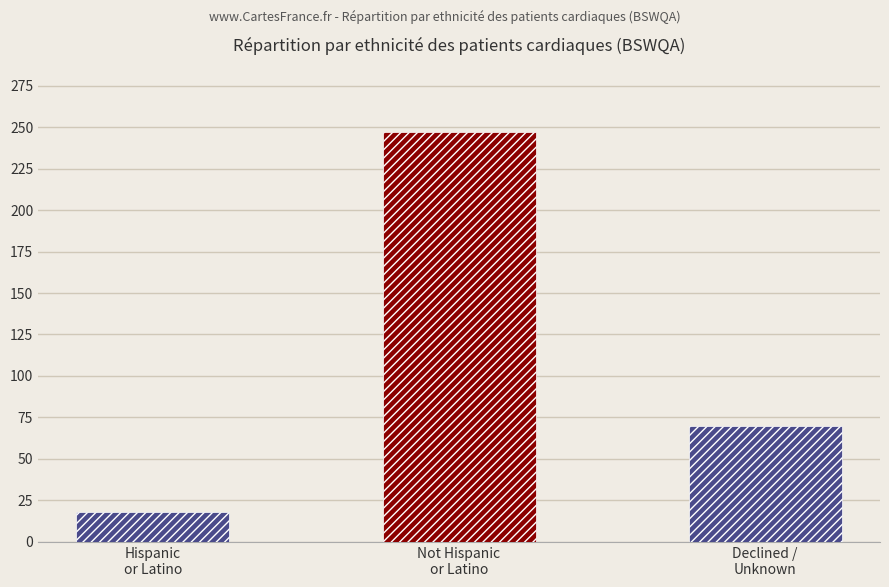

What is the difference between the second highest and minimum values?

52